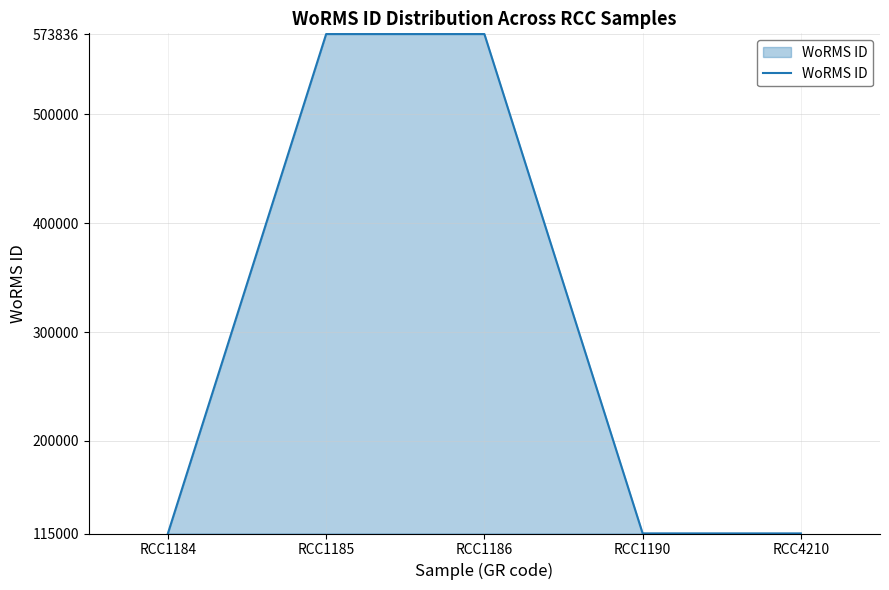

What is the ratio of the value at RCC4210 to the value at RCC1190?

1.0